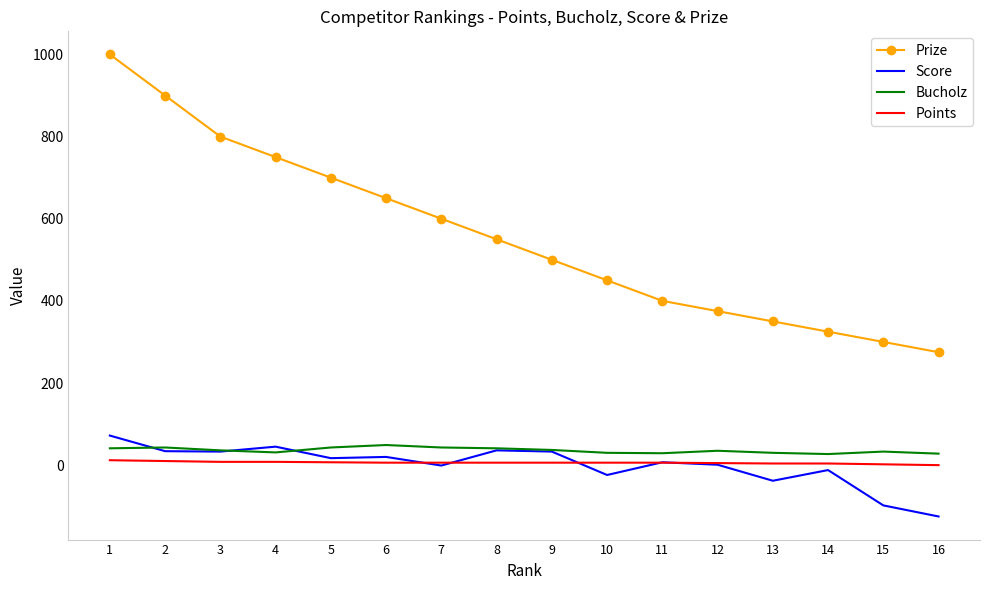

True or false: Prize and Bucholz intersect in this chart.

False